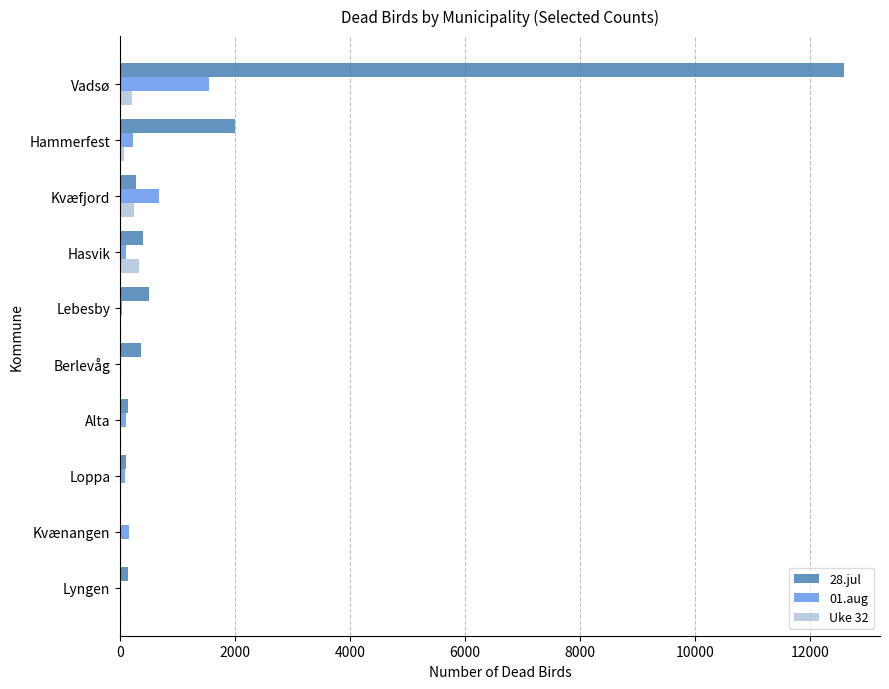

Which series has the largest total across all categories?

28.jul